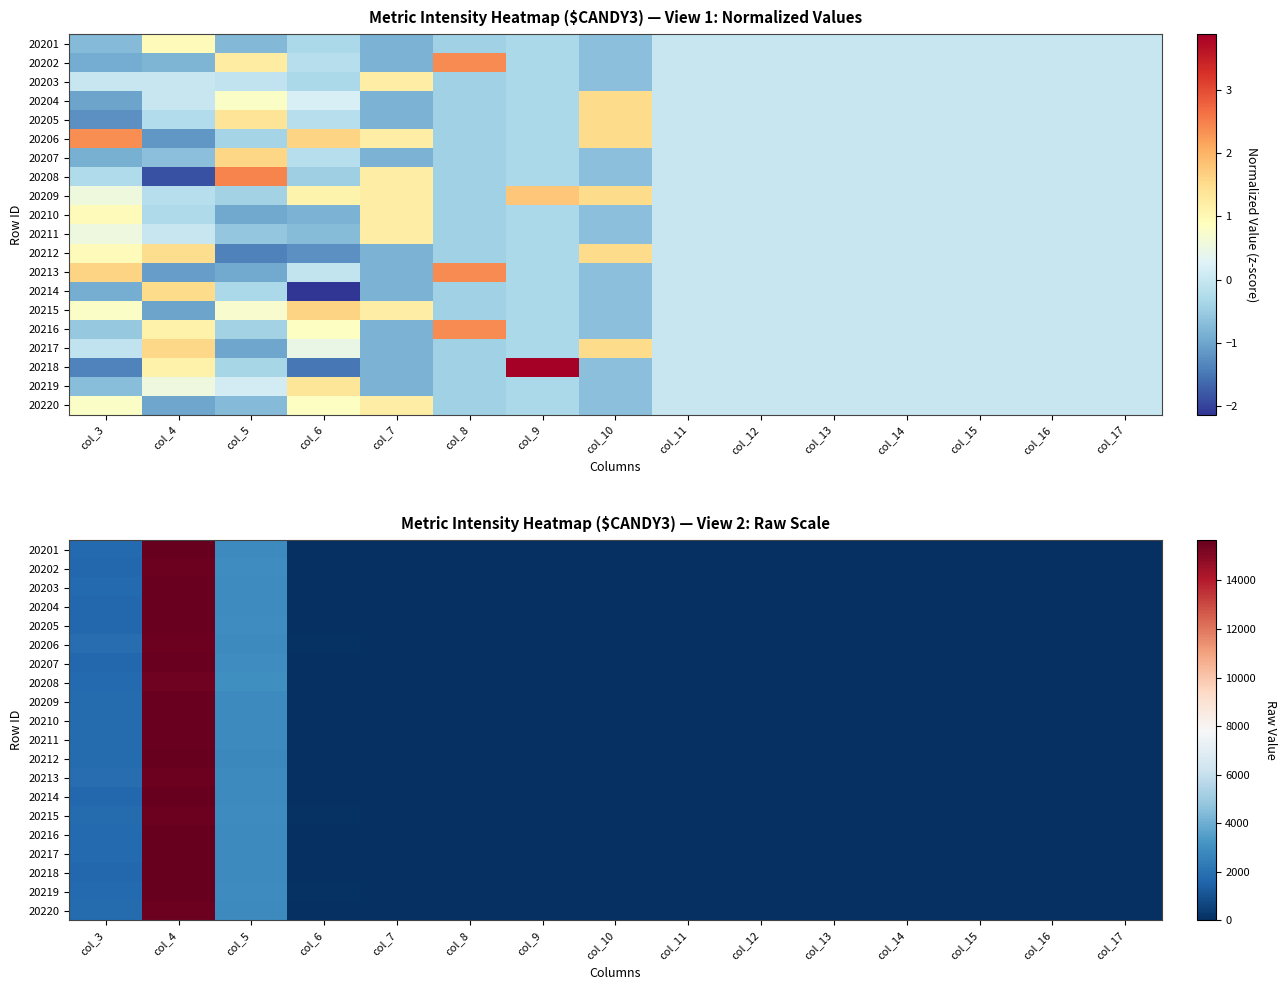

The value of 20209 at col_8 is 10168. True or false?

False